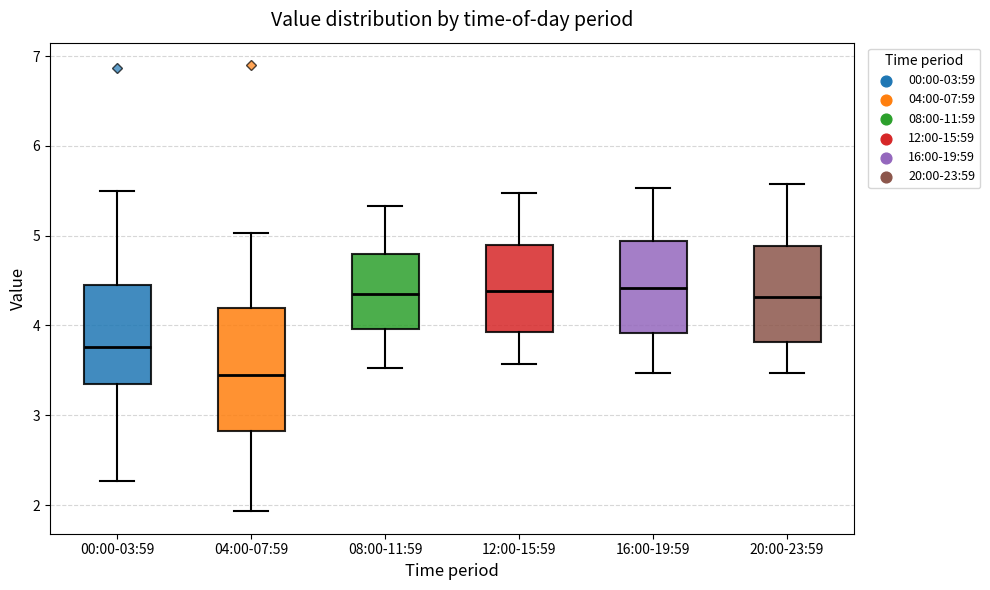

Where does the upper whisker of the box for 04:00-07:59 end on the y-axis? The values are not printed on the chart, so give them approximately, as read against the axis.

5.0